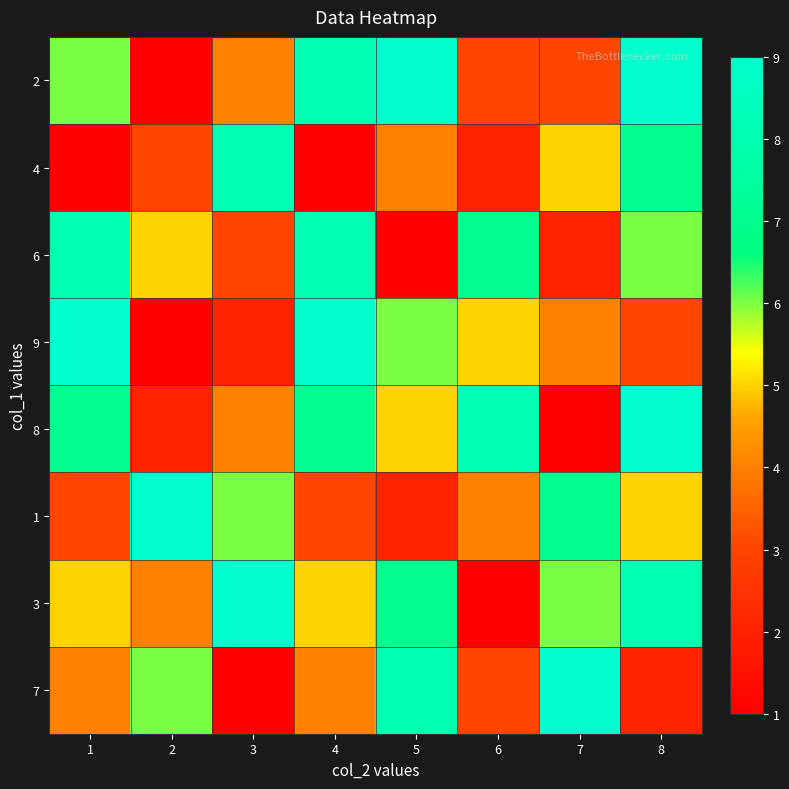

At 7, list the series in order from largest to smallest.

7, 1, 3, 4, 9, 2, 6, 8